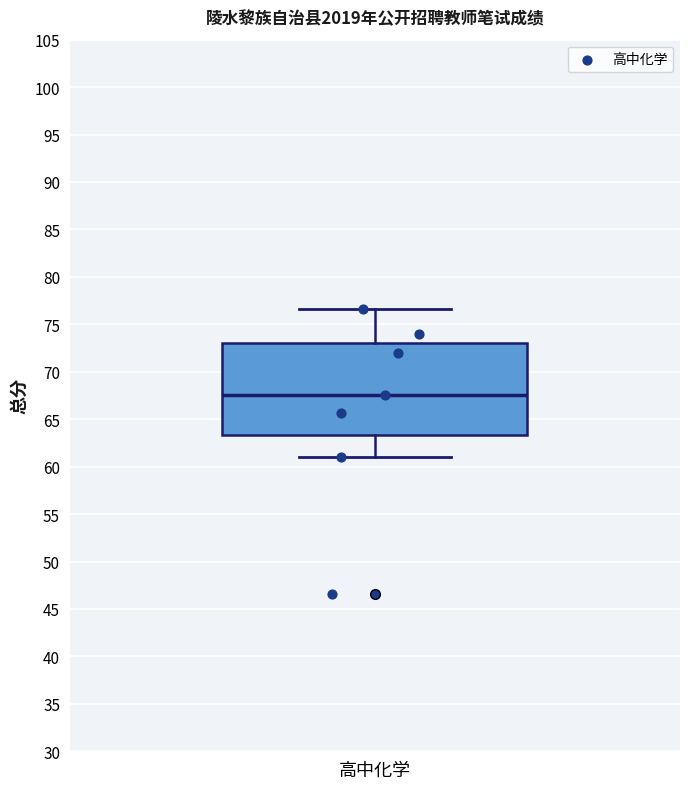

Where does the lower whisker of the box for 高中化学 end on the y-axis? The values are not printed on the chart, so give them approximately, as read against the axis.

61.0